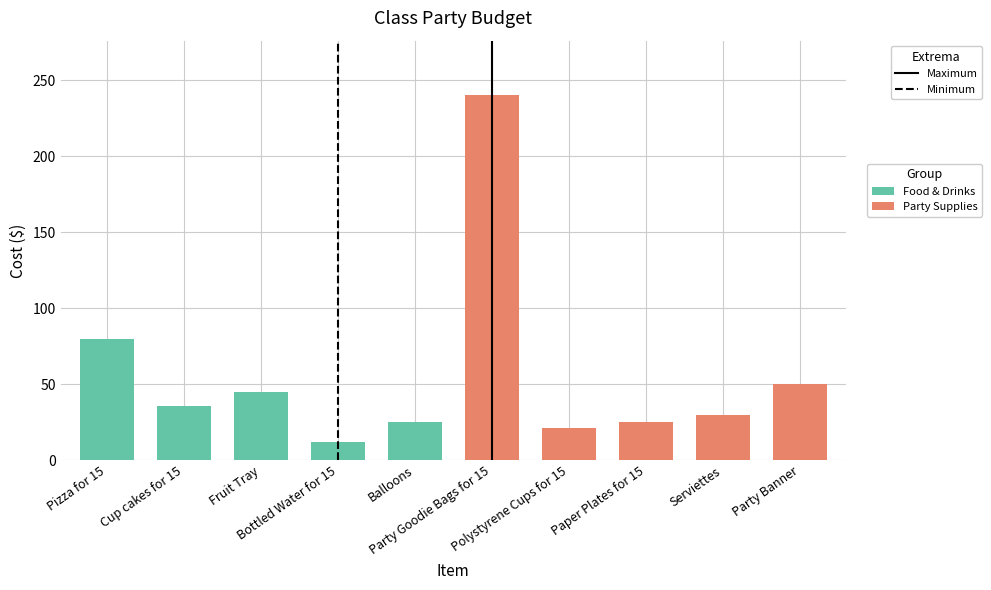

Reading left to right, list all the values displayed in this chart.

Food & Drinks: 80.0	36.0	45.0	12.0	25.0
Party Supplies: 240.0	21.0	25.5	30.0	50.0